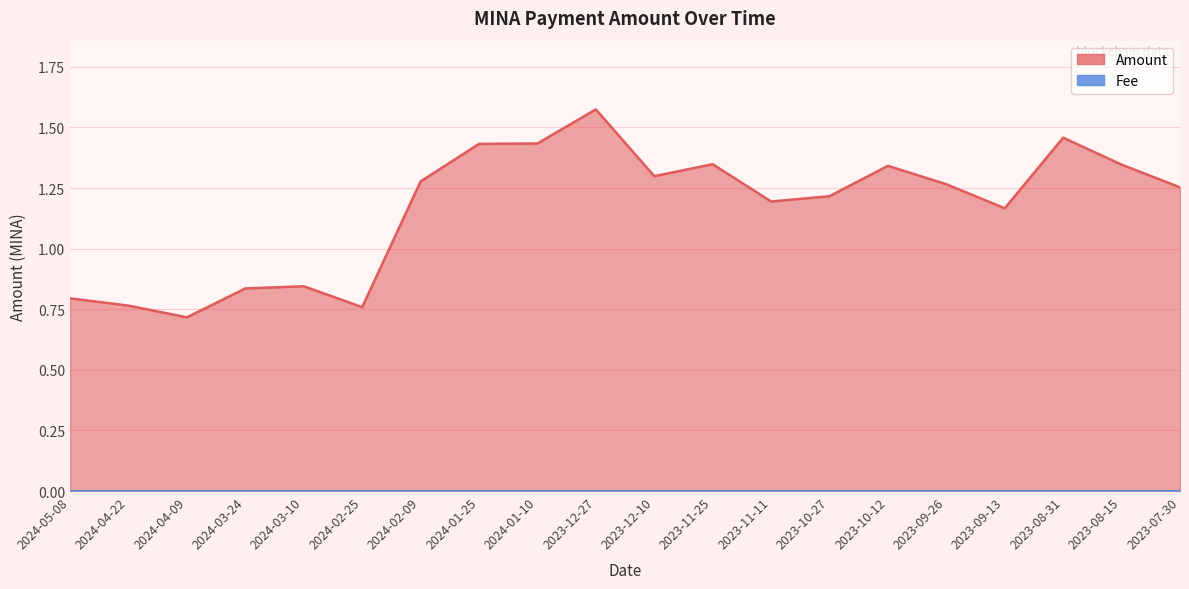

What is the greatest value displayed?

1.6